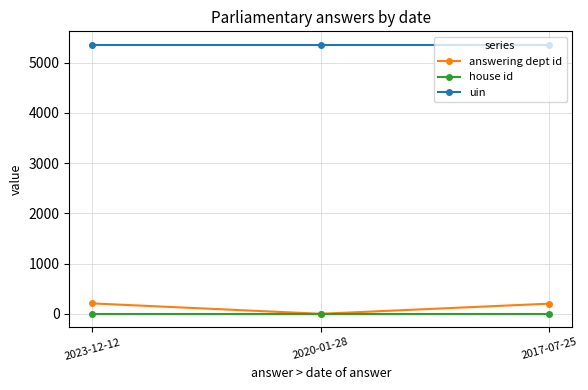

What is the label of the 1st point from the left?

2023-12-12